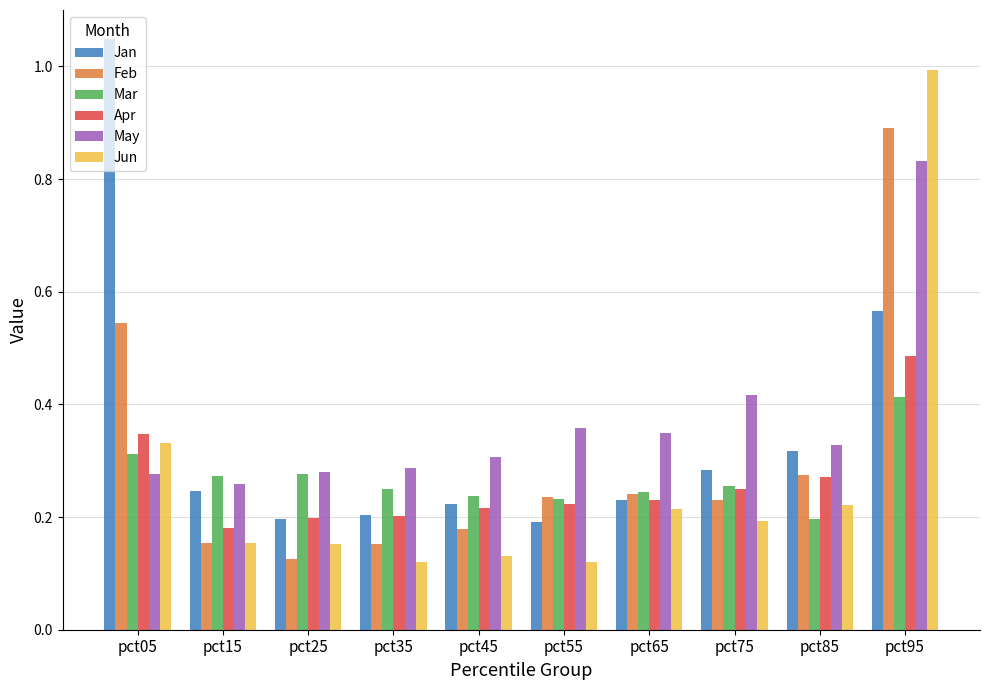

Between pct25 and pct75, which series saw the biggest shift?

May